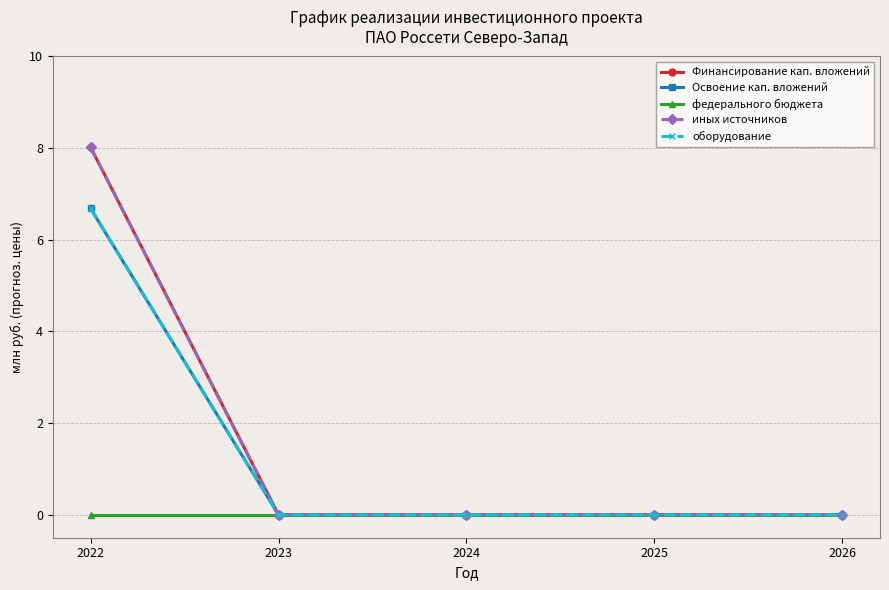

What is the average value of the Финансирование кап. вложений series?

1.6